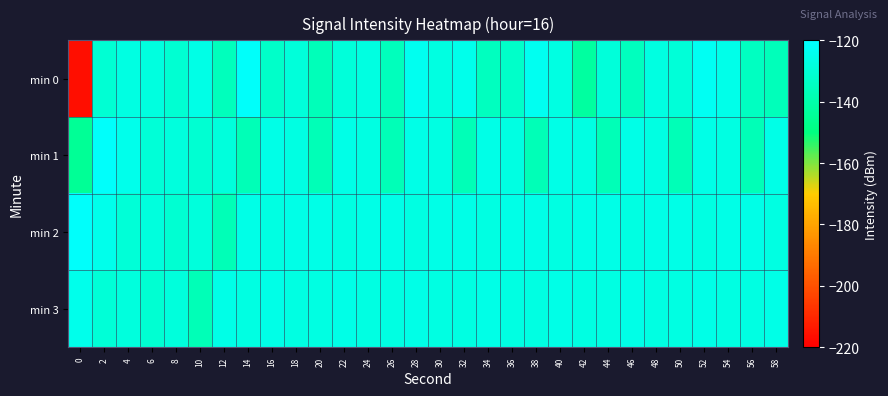

List the series in order of their peak value, lowest first.

min 3, min 0, min 1, min 2